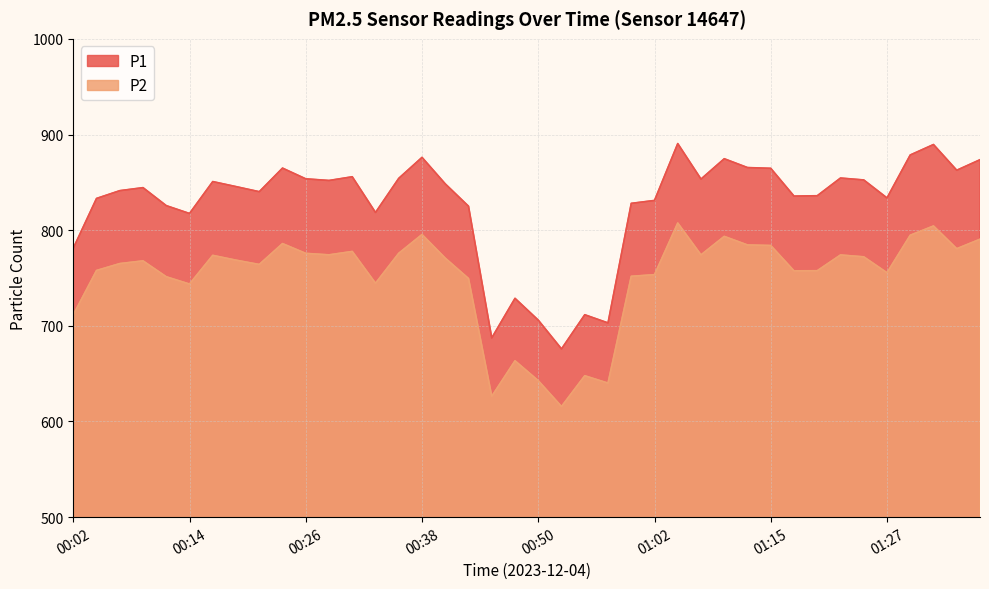

Reading left to right, transcribe all the data shown in this chart.

P1: 781.1	833.2	841.3	844.5	825.6	817.5	850.8	845.5	840.2	864.9	853.7	852.0	855.8	818.5	854.2	876.1	848.4	825.0	687.4	728.8	706.0	675.9	711.6	703.0	828.0	831.1	890.5	853.4	874.7	865.5	864.6	835.6	836.0	854.5	852.5	833.7	878.6	889.5	862.6	873.6
P2: 711.5	757.9	765.1	767.9	751.3	743.7	773.7	768.6	764.1	786.0	775.8	774.2	777.8	744.5	775.9	795.5	770.8	749.5	626.3	663.5	642.7	615.7	647.8	640.1	751.8	753.5	807.5	774.1	793.5	784.5	784.0	757.5	757.6	774.1	772.1	755.5	794.7	804.4	780.6	790.5